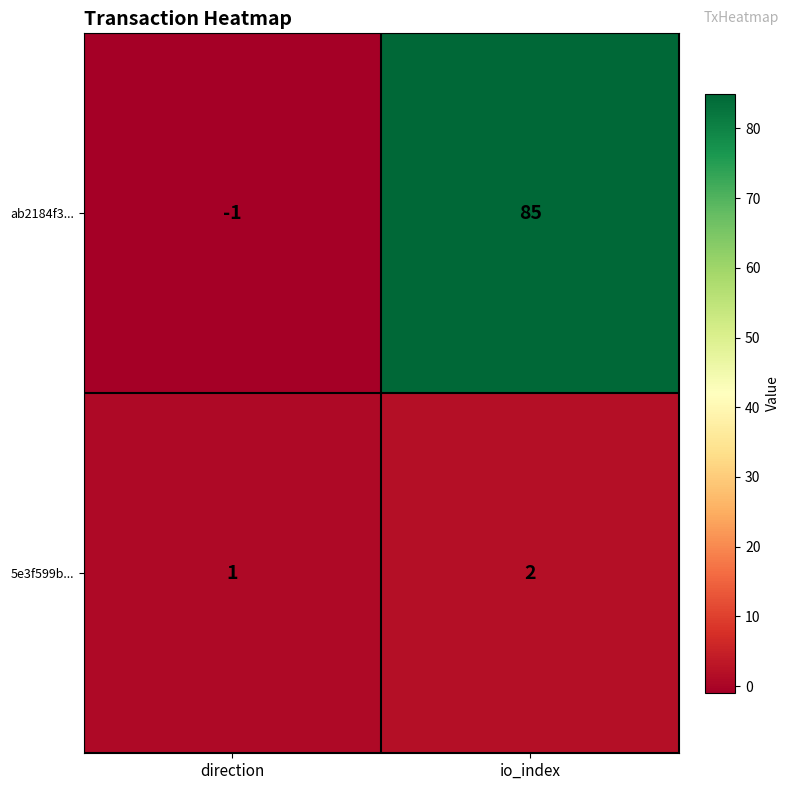

Where is ab2184f3... nearest to the value 42?

direction